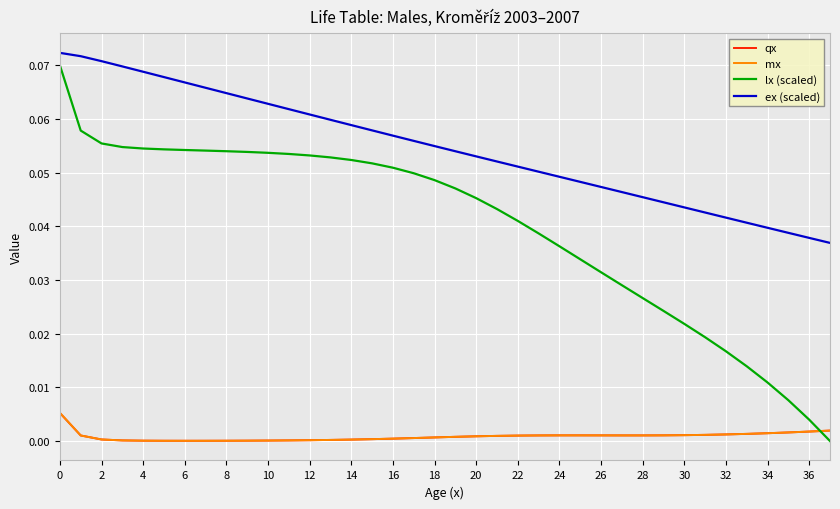

True or false: lx (scaled) and mx cross at least once.

True